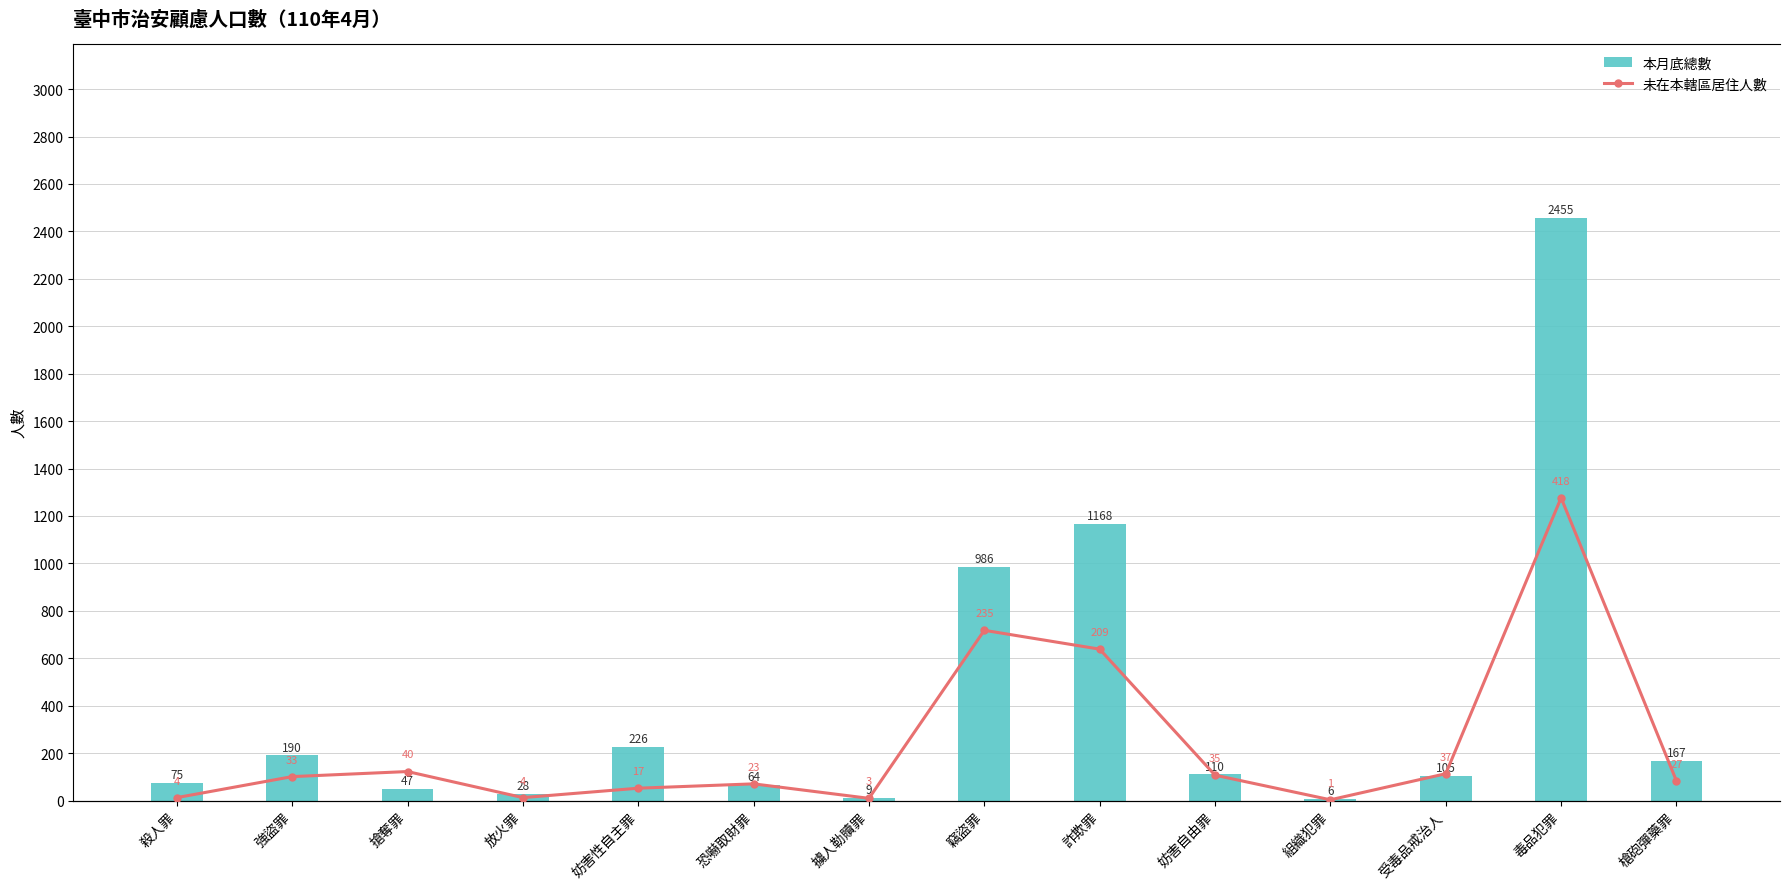

What is the maximum value shown in the chart?

2455